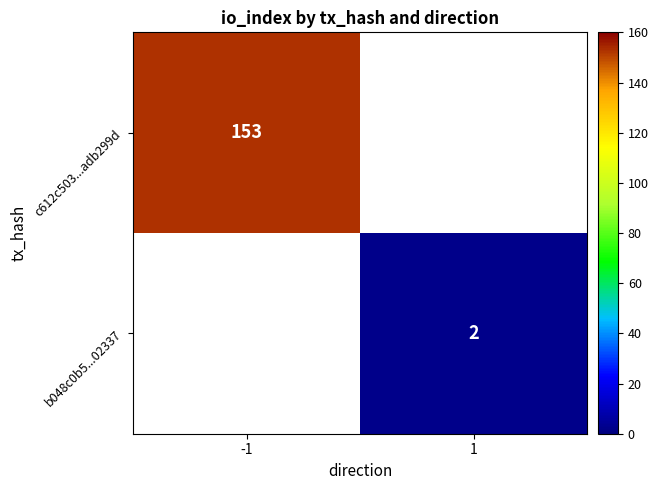

What is the minimum value shown in the chart?

2.0